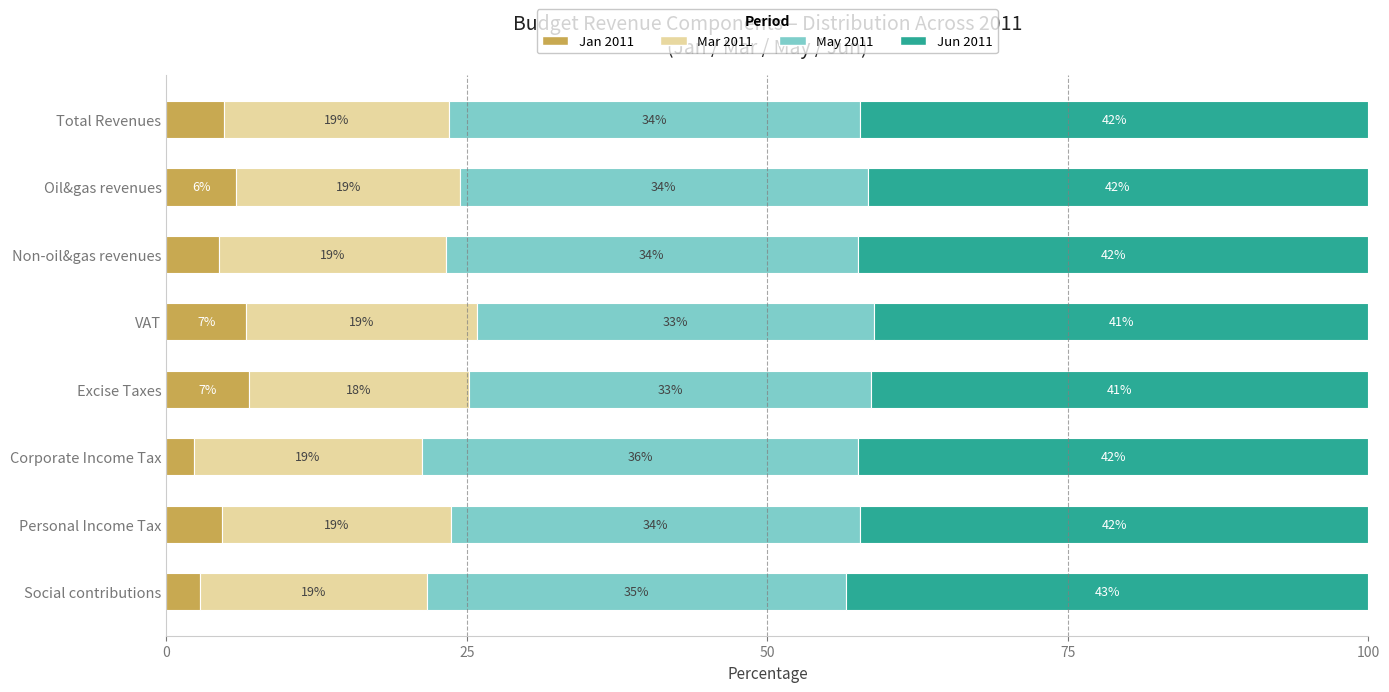

Which category has the lowest value in the Jan 2011 series?

Corporate Income Tax